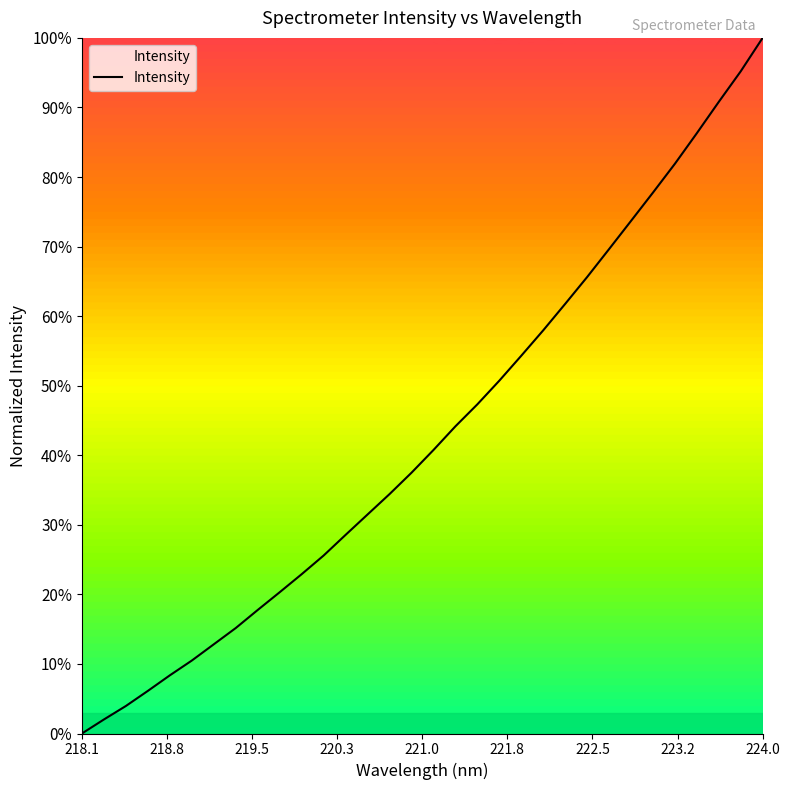

What is the maximum value shown in the chart?

100.0